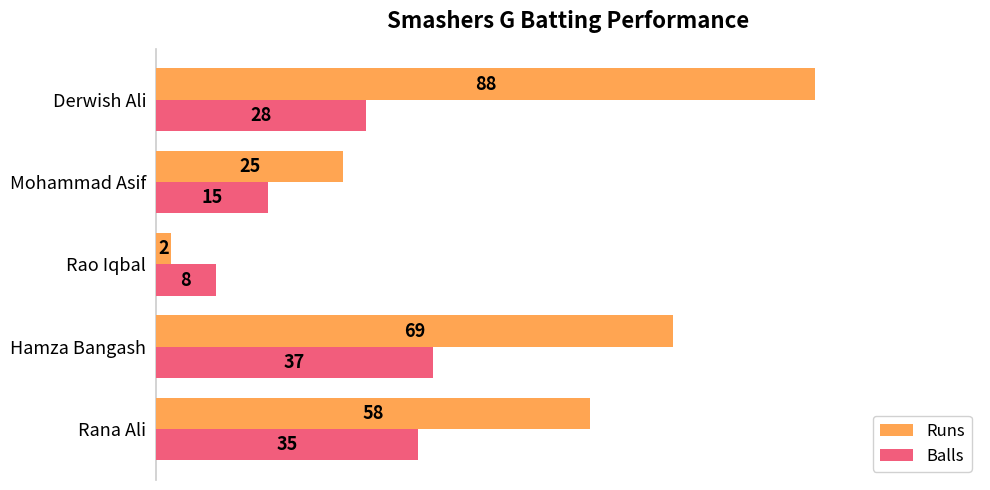

Which series has the widest spread of values?

Runs